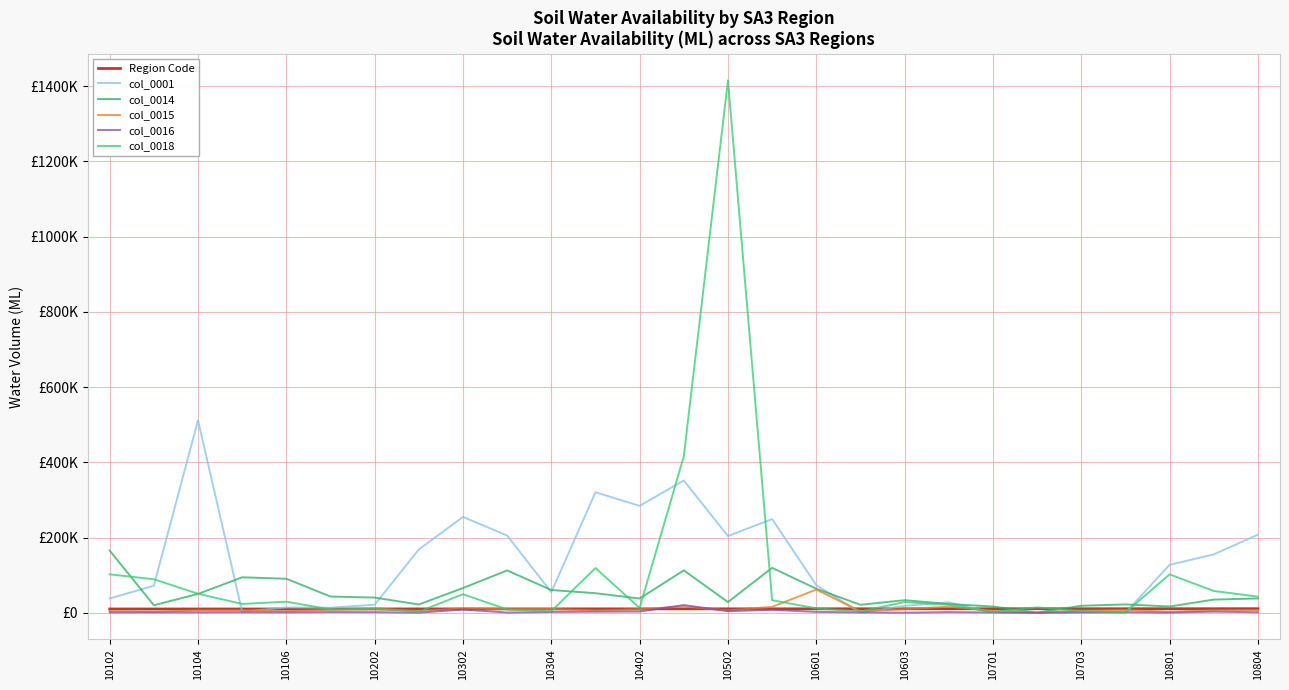

Where do col_0014 and col_0018 first cross each other?

10102 and 10104